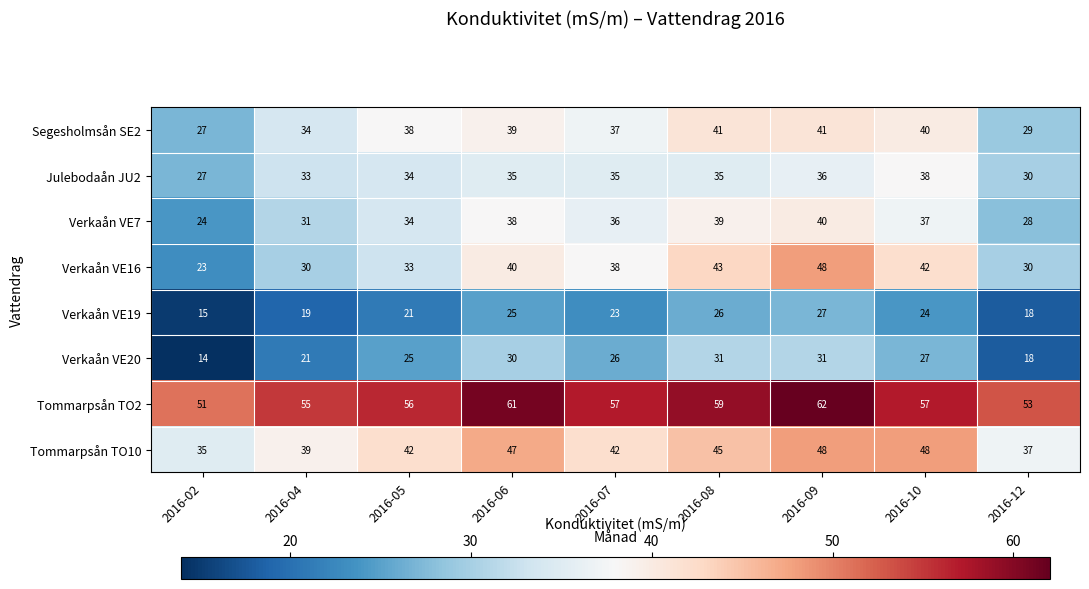

Which series has the widest spread of values?

Verkaån VE16